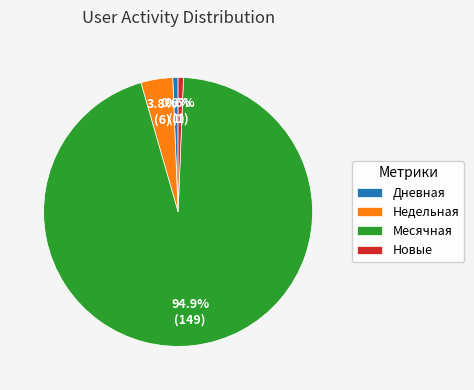

Which slice represents more than half of the pie?

Месячная